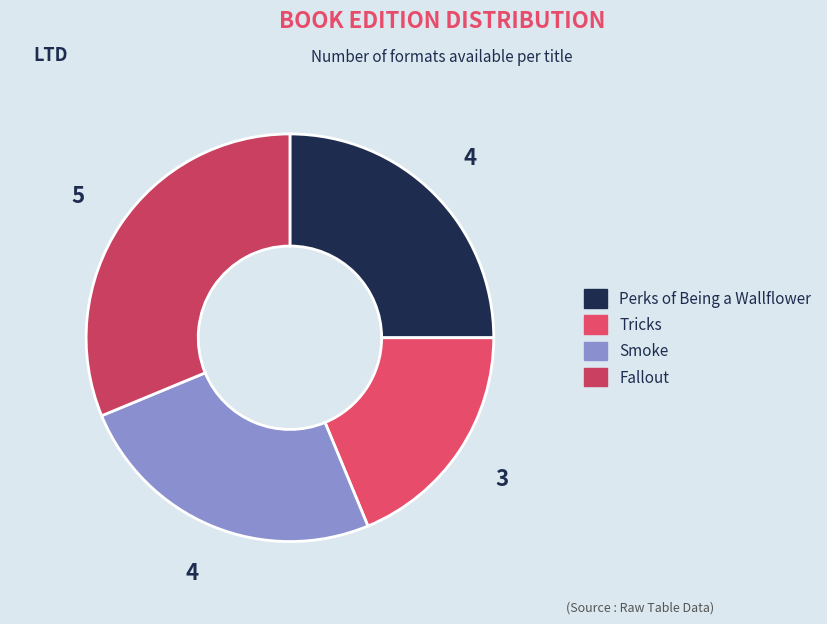

Do Perks of Being a Wallflower and Tricks together represent more than half of the pie?

No